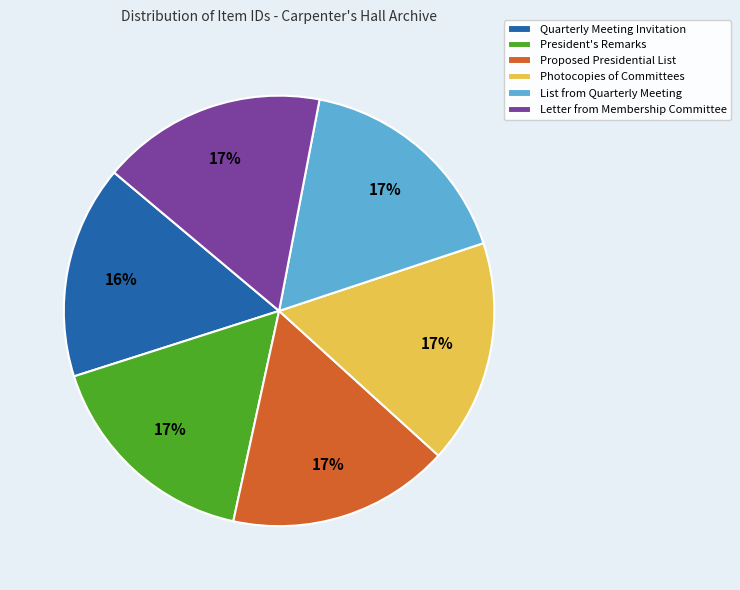

Does any single category account for the majority?

No